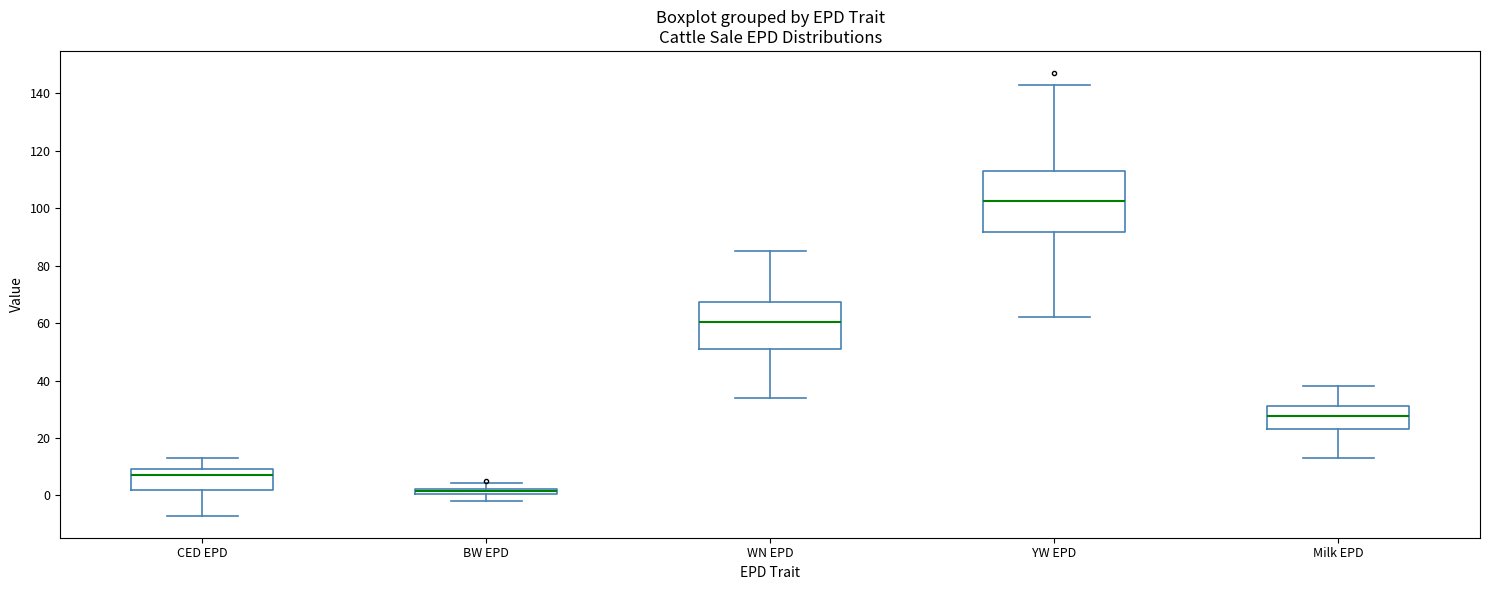

Where is the upper edge of the box for CED EPD on the y-axis? The values are not printed on the chart, so give them approximately, as read against the axis.

10